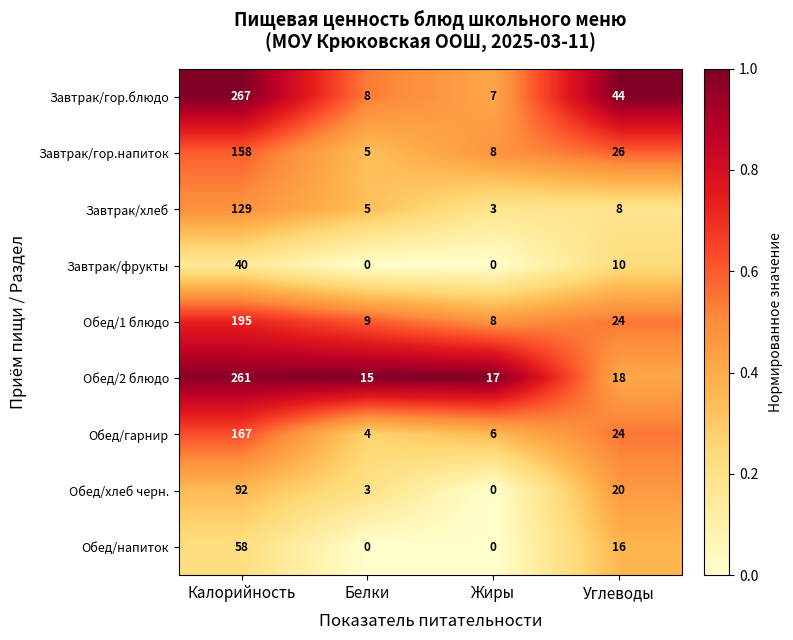

Is it true that Обед/2 блюдо equals 27 at Углеводы?

False